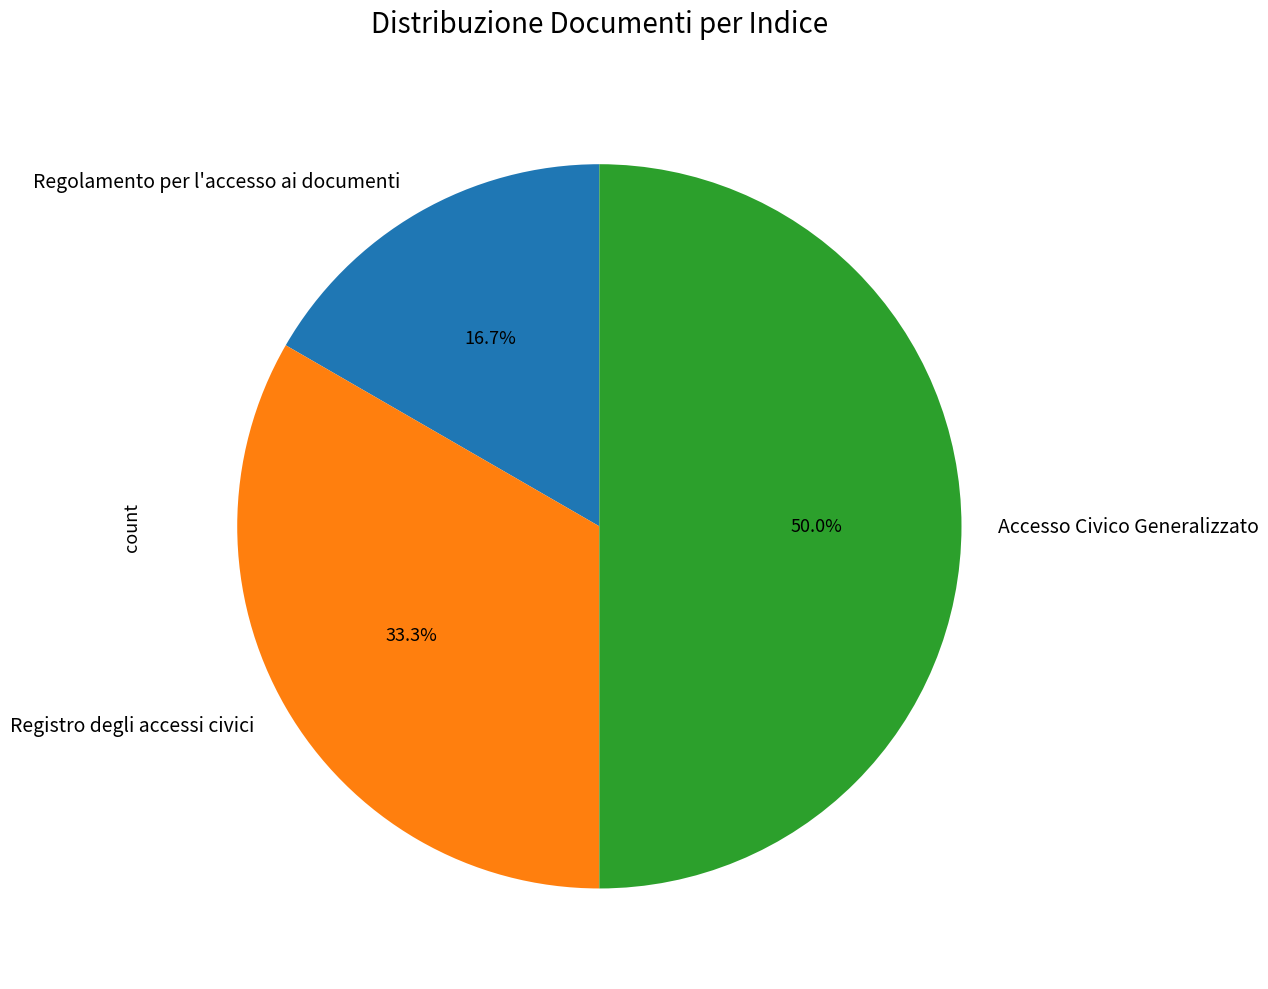

Does Regolamento per l'accesso ai documenti account for over 50% of the chart?

No